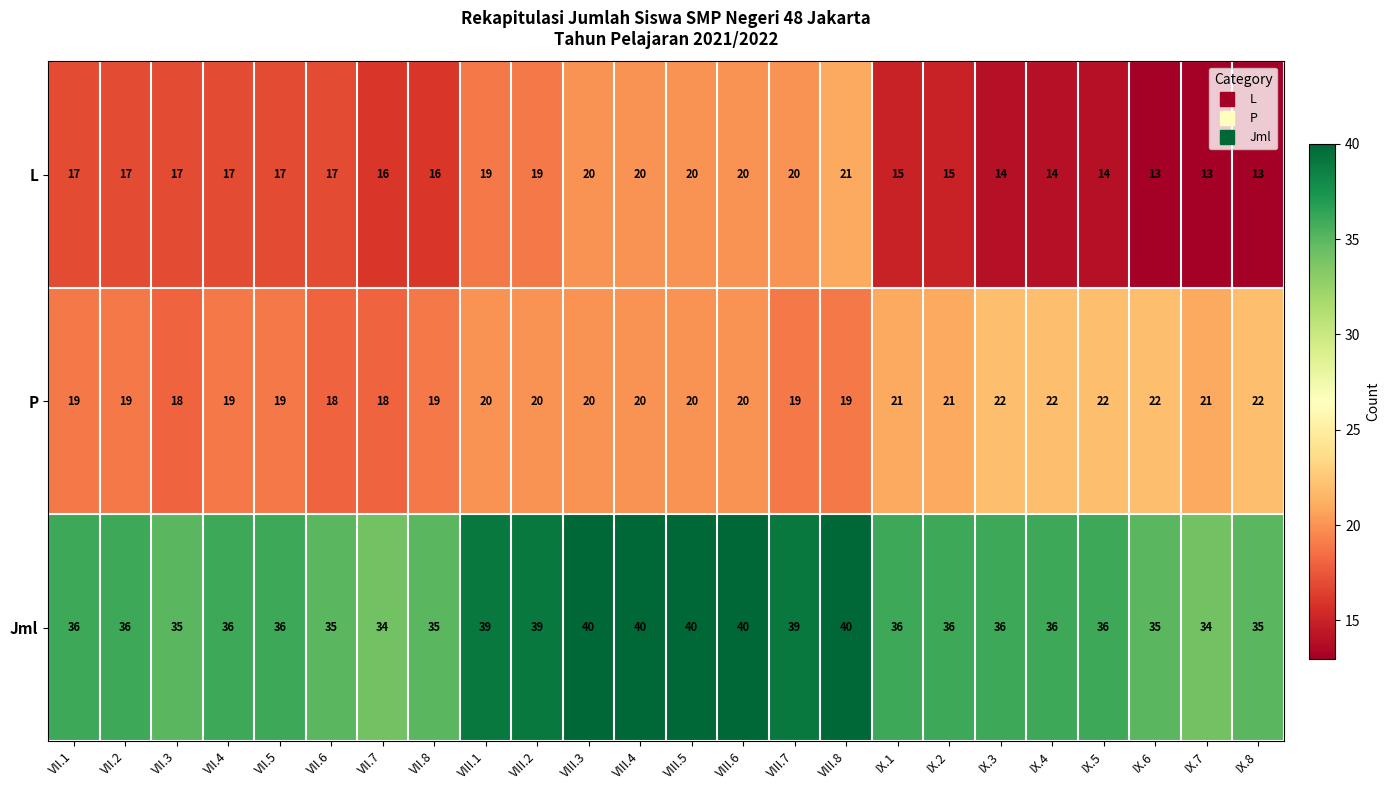

Which series has the widest spread of values?

L